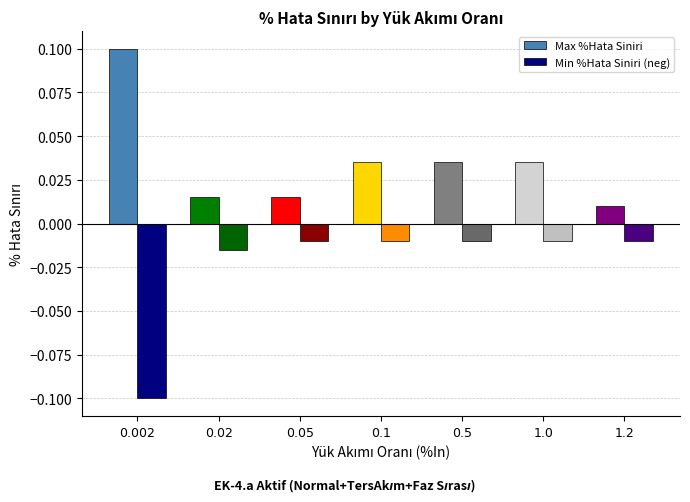

What position from the left is 0.1?

4